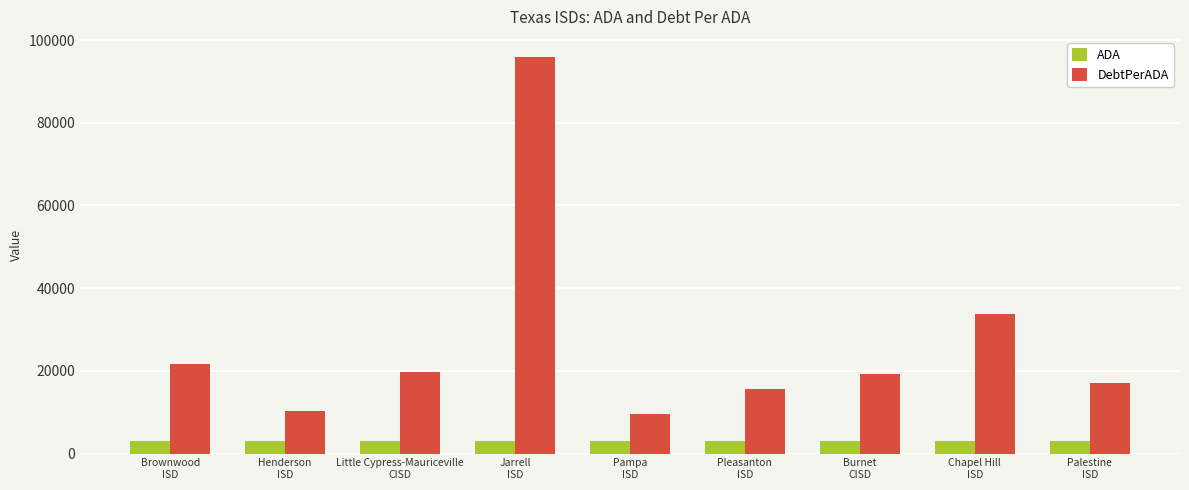

Does the chart contain stacked bars?

No